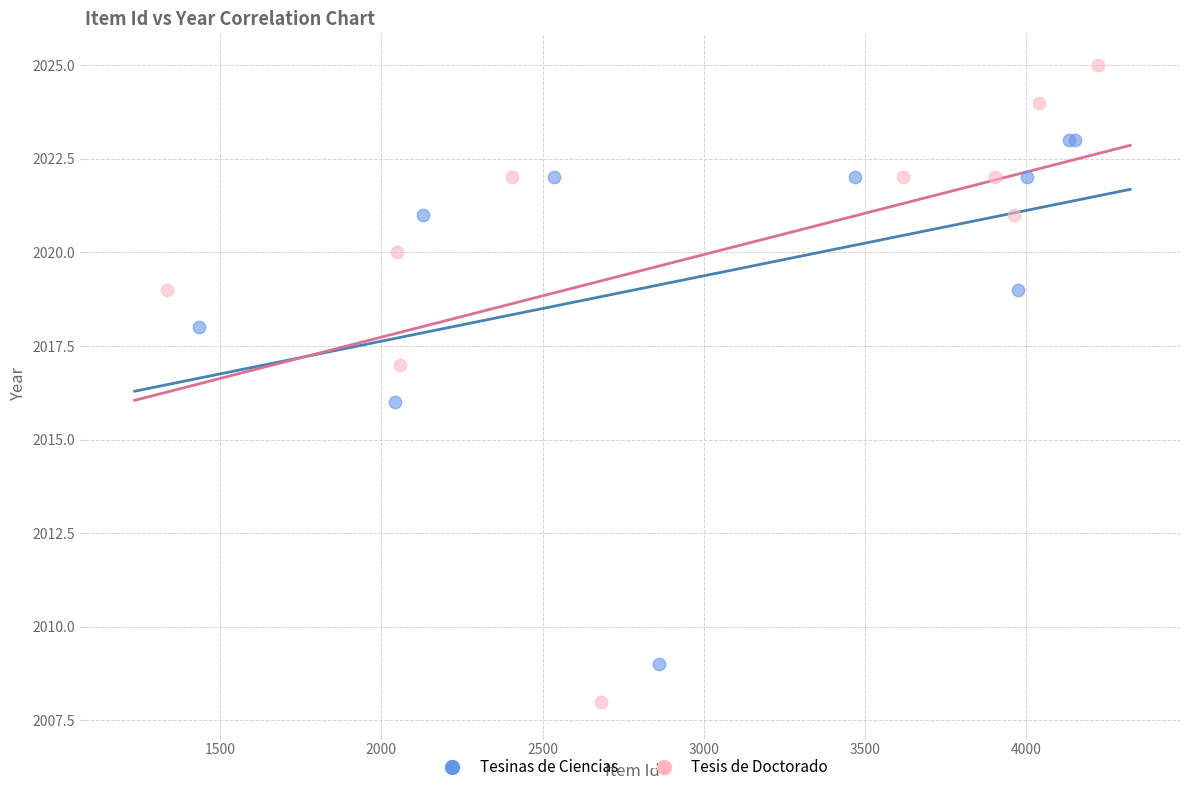

Which series contains the lowest Y value?

Tesis de Doctorado